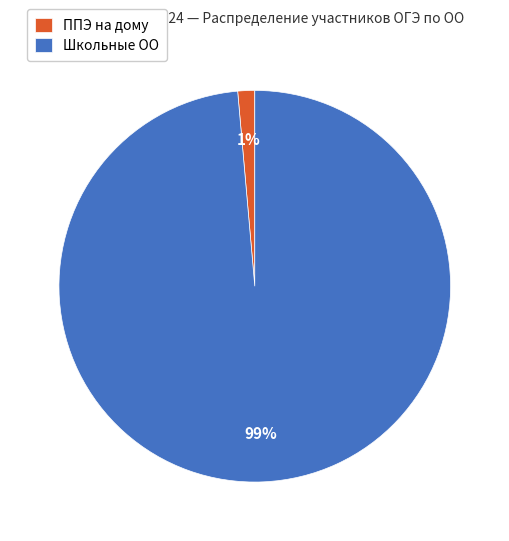

The ППЭ на дому slice represents 11% of the pie. True or false?

False